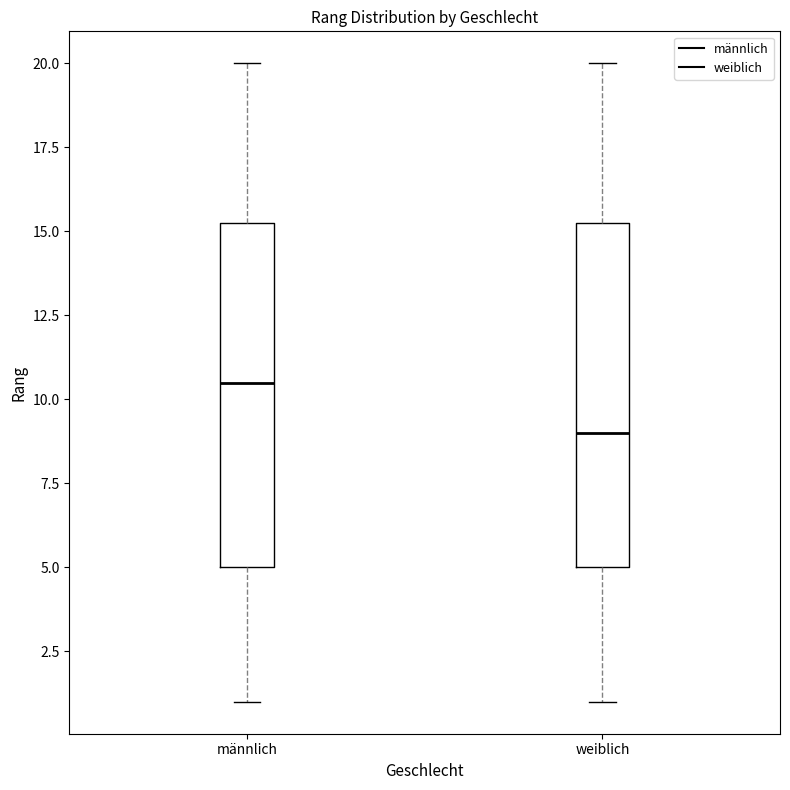

Reading left to right, read every box against the y-axis: the position of its median line, the range the box covers, and the ends of its whiskers. The values are not printed on the chart, so give them approximately, as read against the axis.

männlich: median 10.5, box 5.0 to 15.5, whiskers 1.0 to 20.0
weiblich: median 9.0, box 5.0 to 15.5, whiskers 1.0 to 20.0